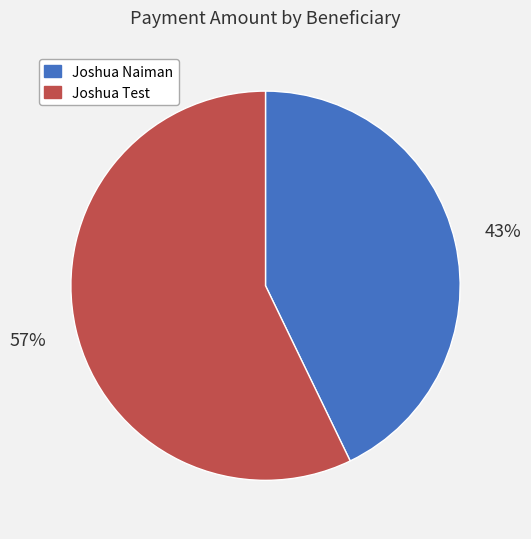

The Joshua Naiman slice represents 49% of the pie. True or false?

False